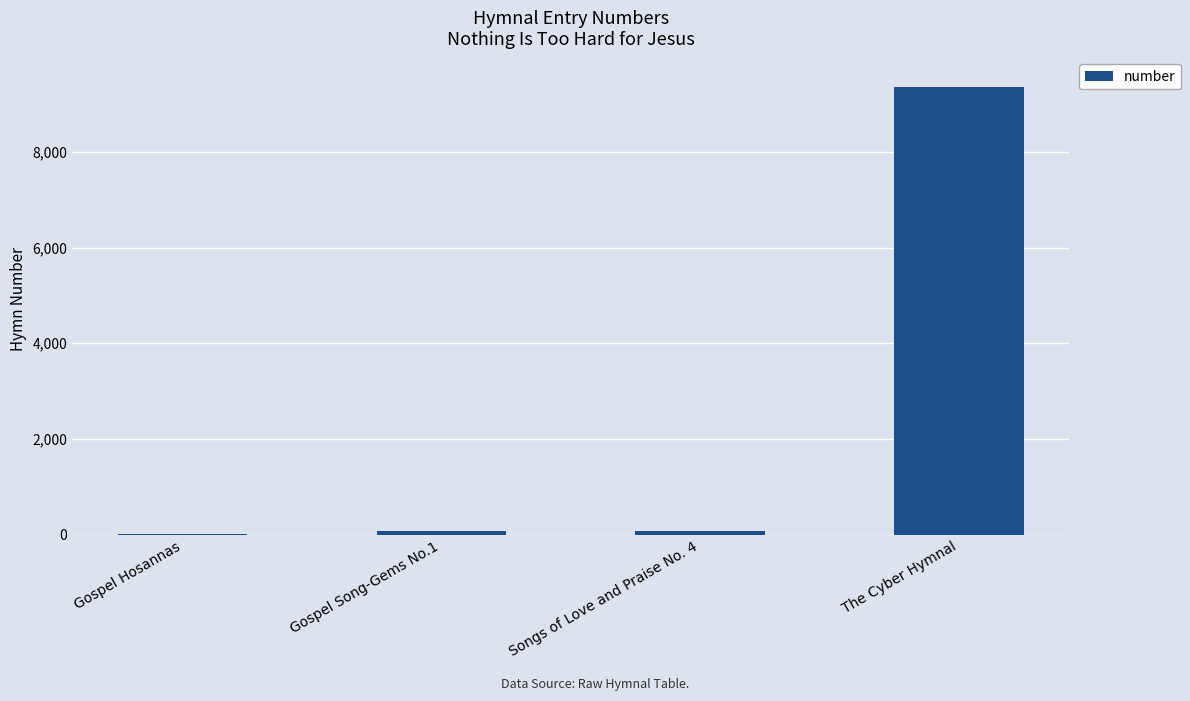

What is the greatest value displayed?

9361